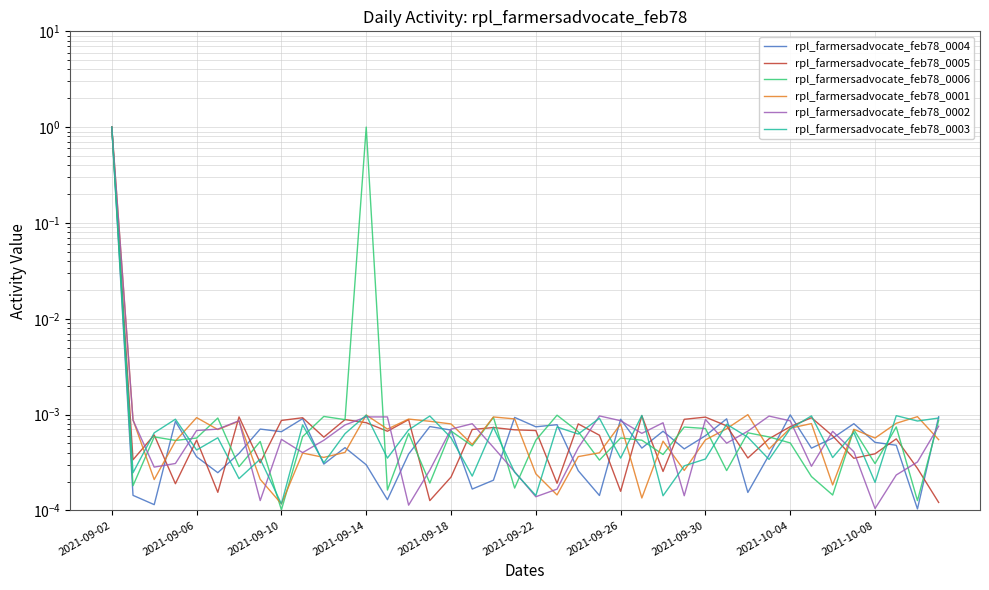

How many lines are shown in the chart?

6